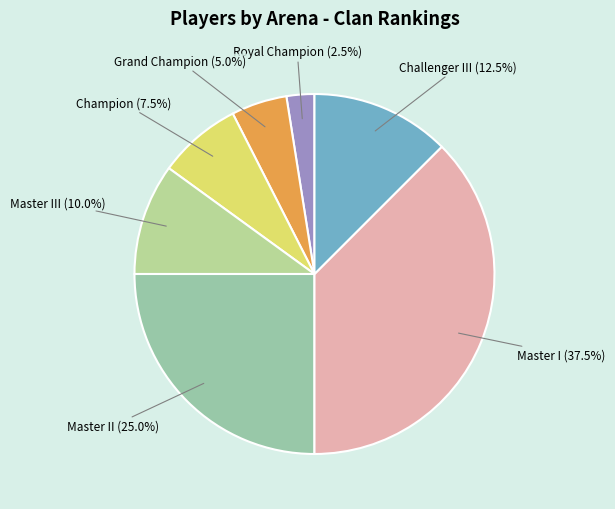

To the nearest percent, what is the average slice percentage?

14%